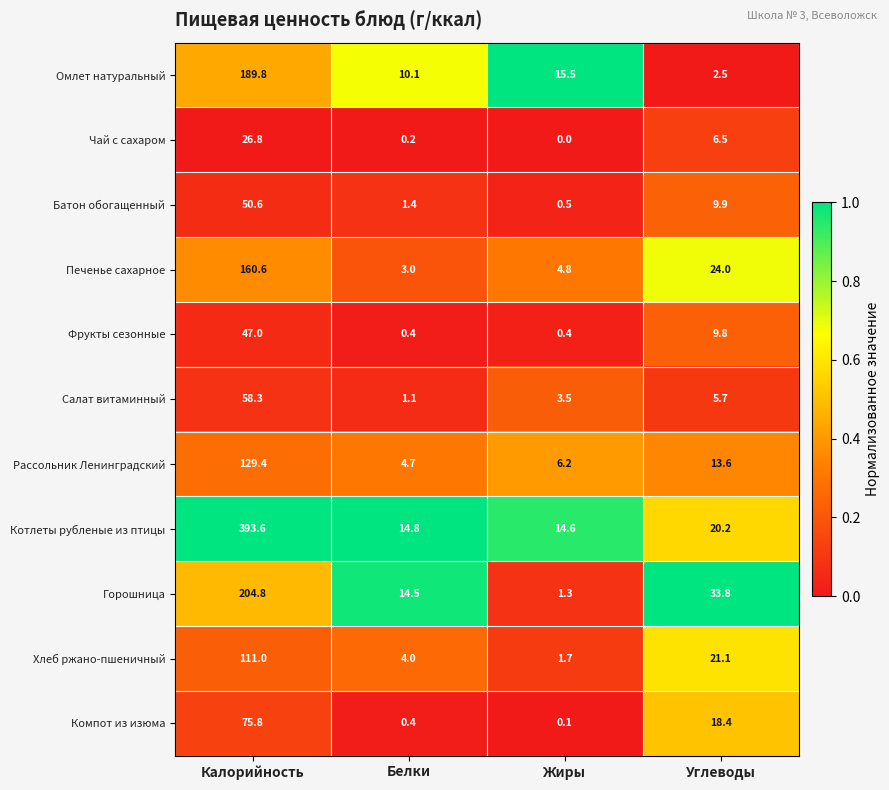

How many series are shown in this chart?

11